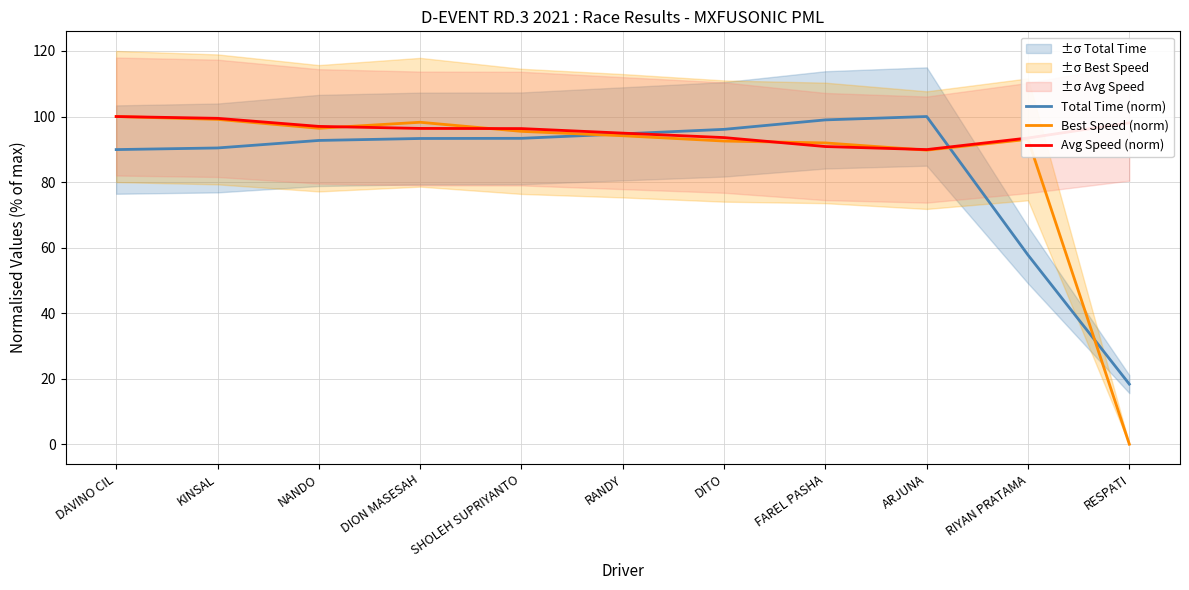

How many series are shown in this chart?

3